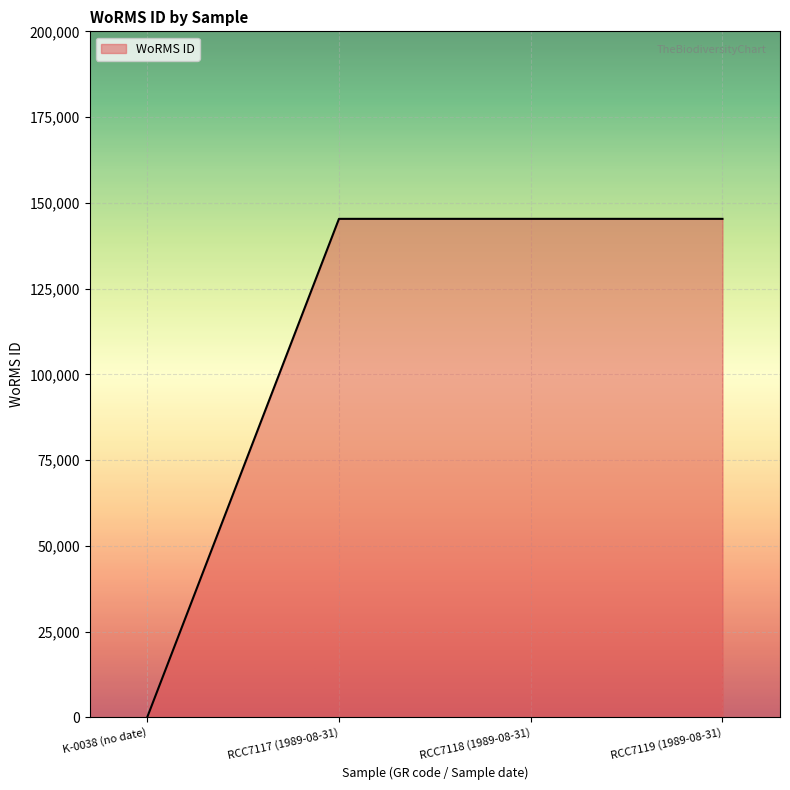

What position from the right is RCC7117 (1989-08-31)?

3